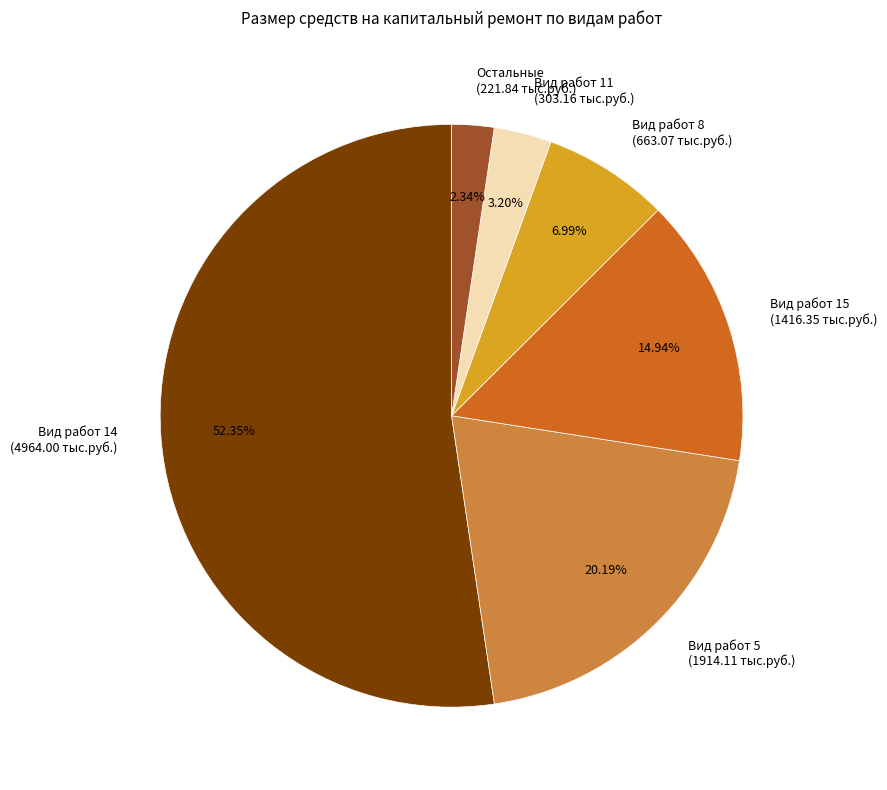

Rank the categories by value from highest to lowest.

Вид работ 14 (4964.00 тыс.руб.), Вид работ 5 (1914.11 тыс.руб.), Вид работ 15 (1416.35 тыс.руб.), Вид работ 8 (663.07 тыс.руб.), Вид работ 11 (303.16 тыс.руб.), Остальные (221.84 тыс.руб.)